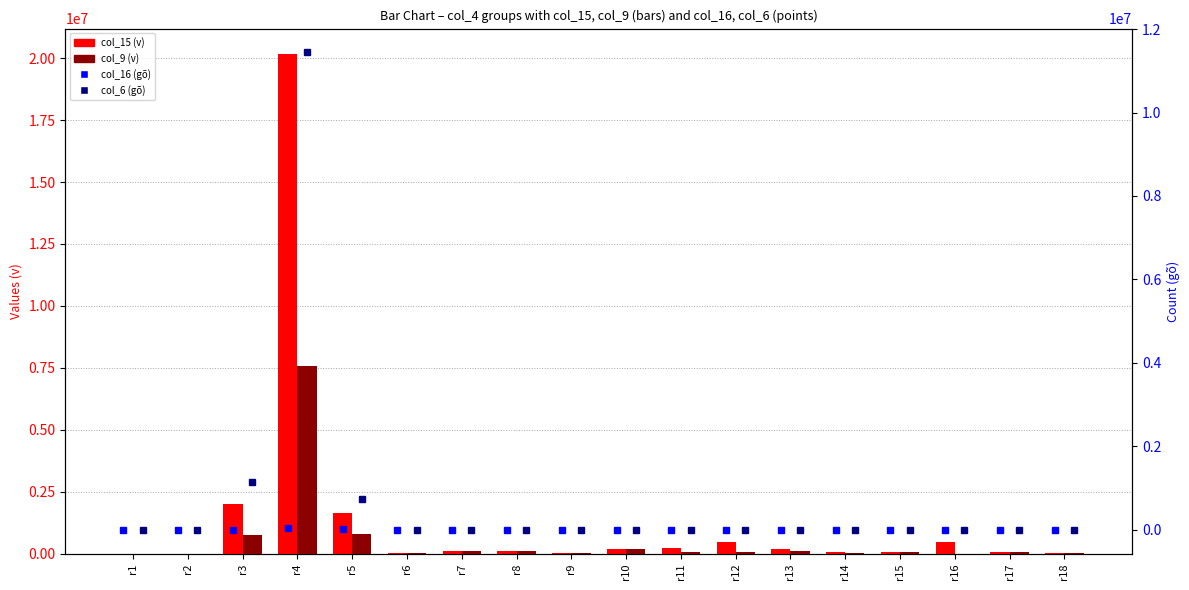

What is the difference between the maximum and minimum values in the col_6 (gõ) series?

11439700